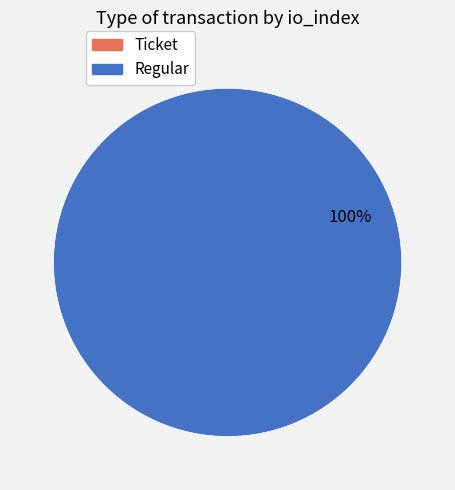

What percentage is the Regular slice, to the nearest percent?

100%